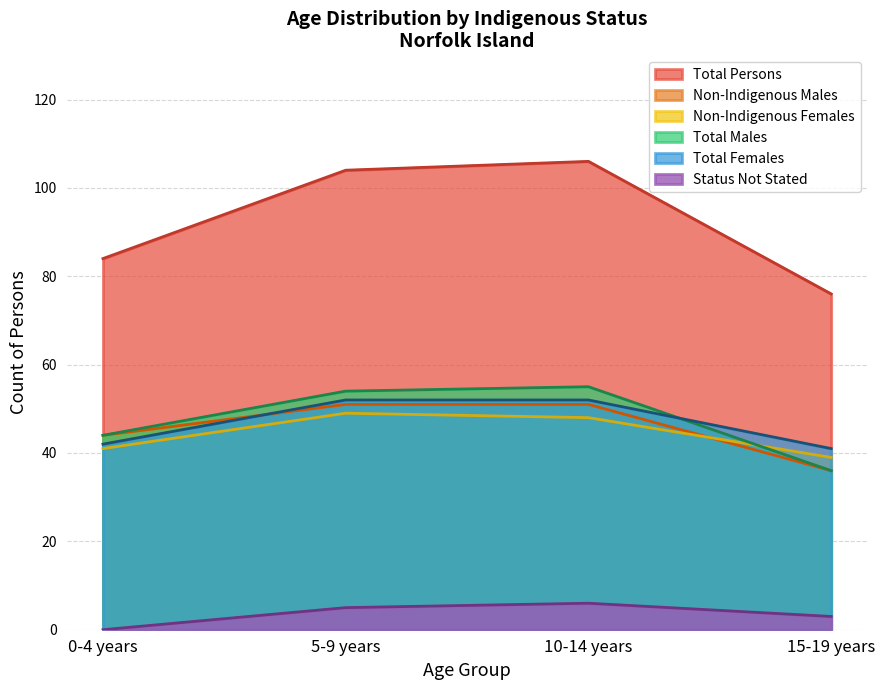

At how many categories does at least one series exceed 97?

2